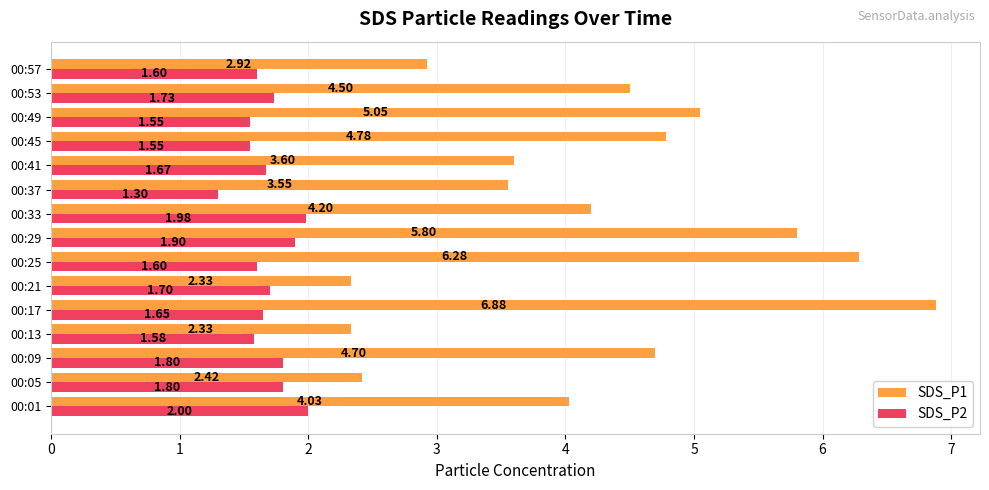

Is the value of SDS_P1 at 00:13 greater than the value of SDS_P2 at 00:57?

Yes